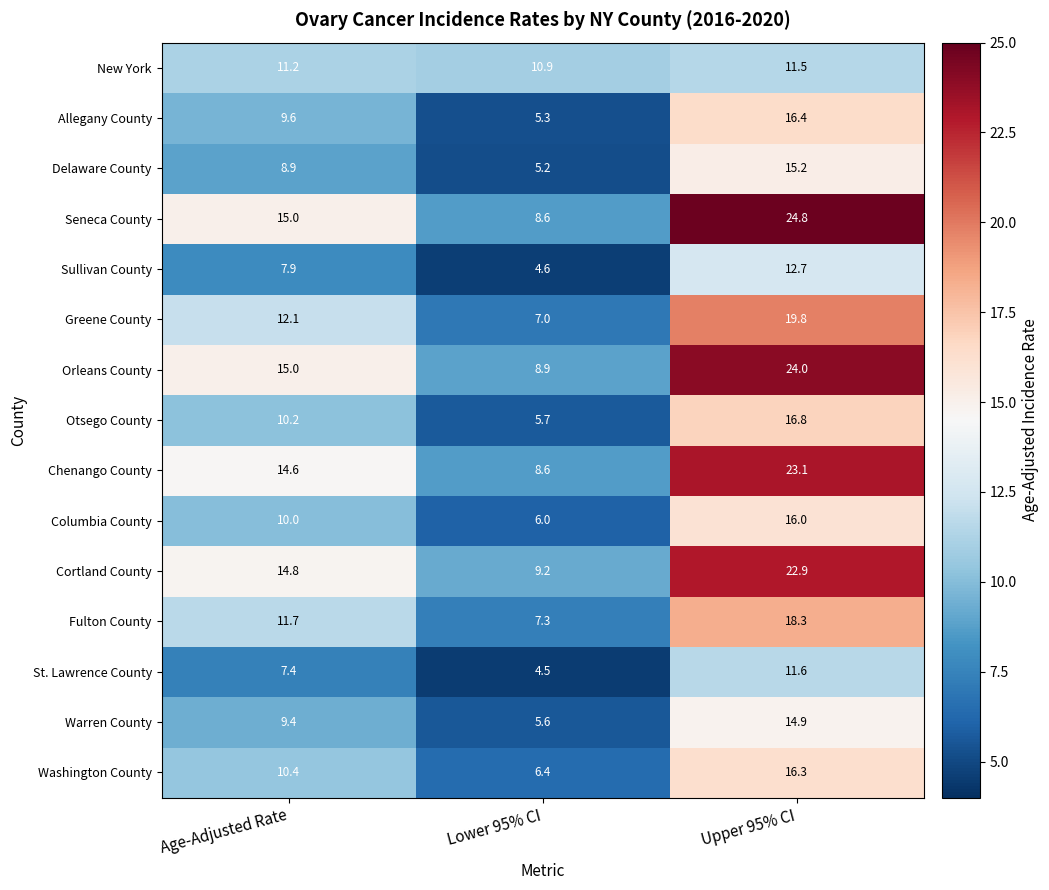

Is it true that Cortland County equals 13.5 at Lower 95% CI?

False